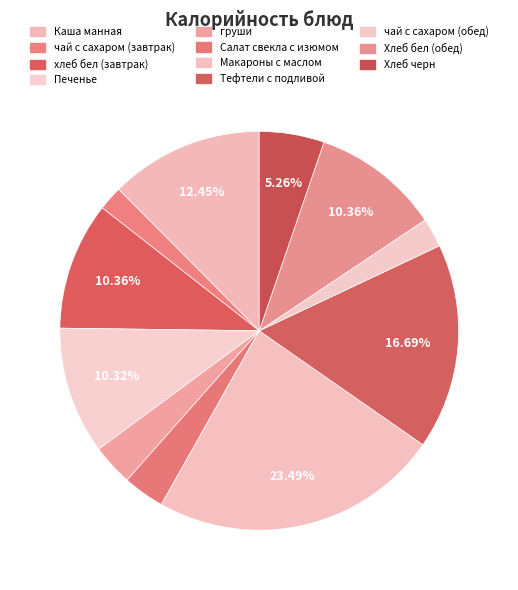

To the nearest percent, what is the difference between the largest and smallest slice percentages?

22%